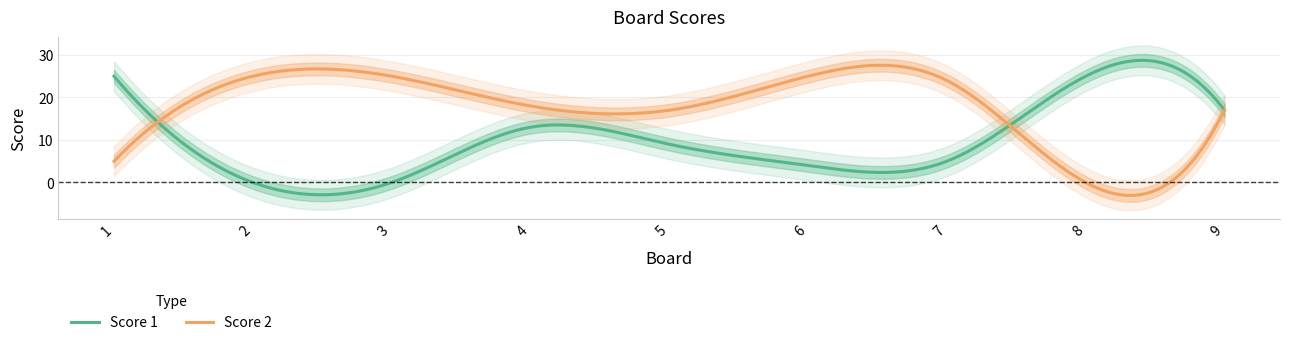

At how many categories does at least one series exceed 0?

9